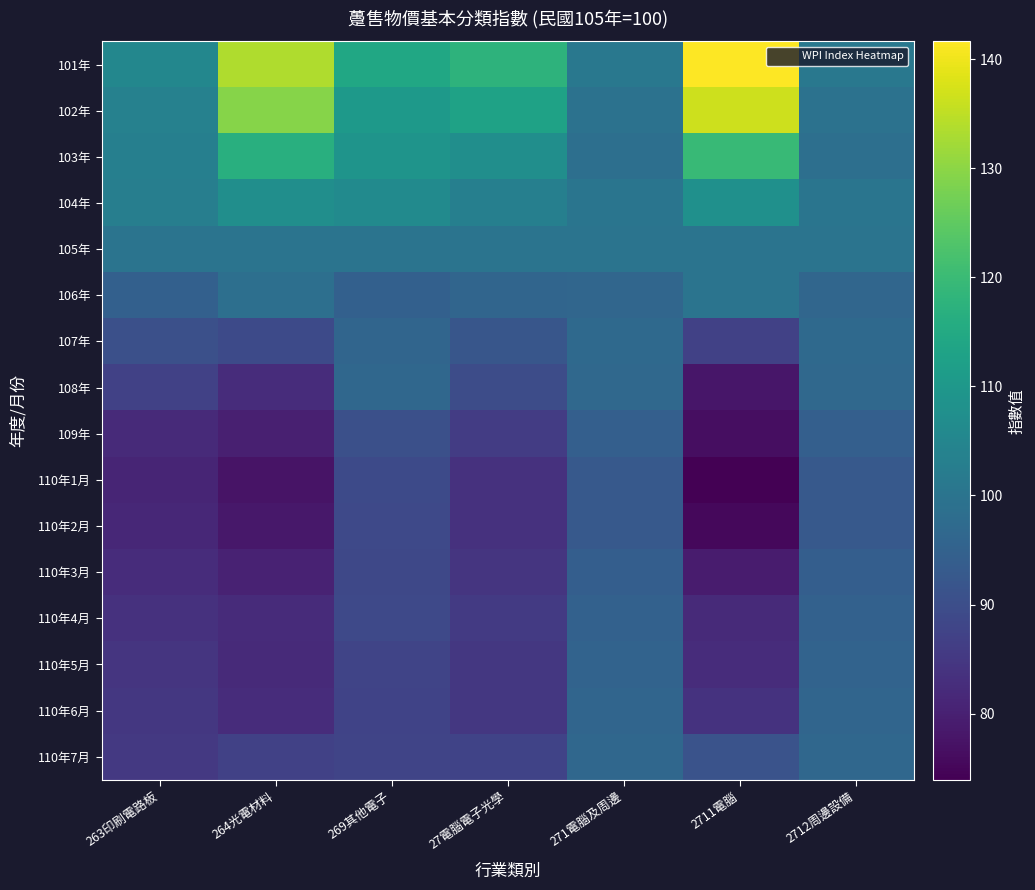

What is the difference between the highest and lowest values at 263印刷電路板?

24.3